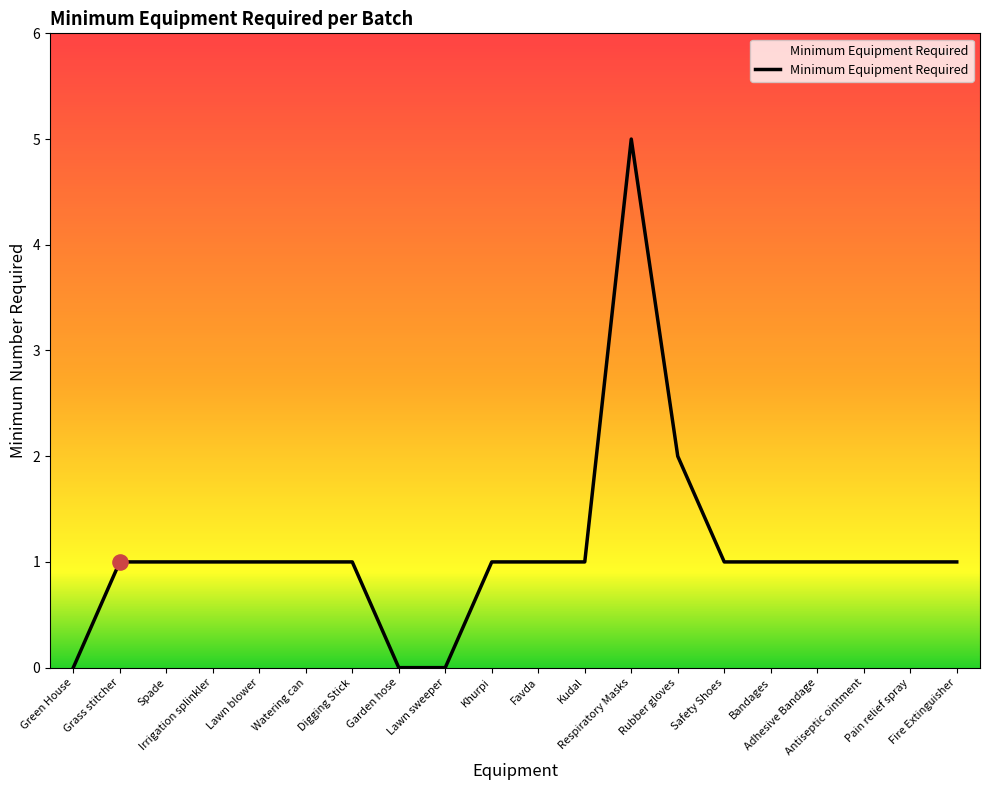

What is the maximum value shown in the chart?

5